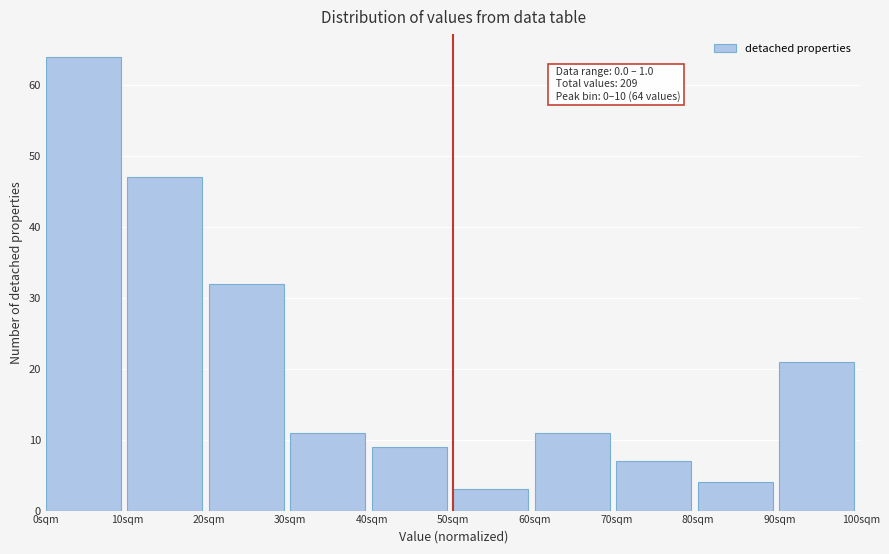

Reading left to right, list all the values displayed in this chart.

64	47	32	11	9	3	11	7	4	21